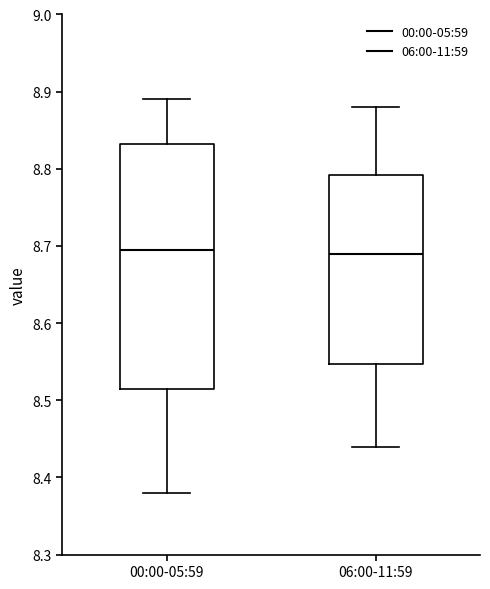

Where does the upper whisker of the box for 06:00-11:59 end on the y-axis? The values are not printed on the chart, so give them approximately, as read against the axis.

8.88